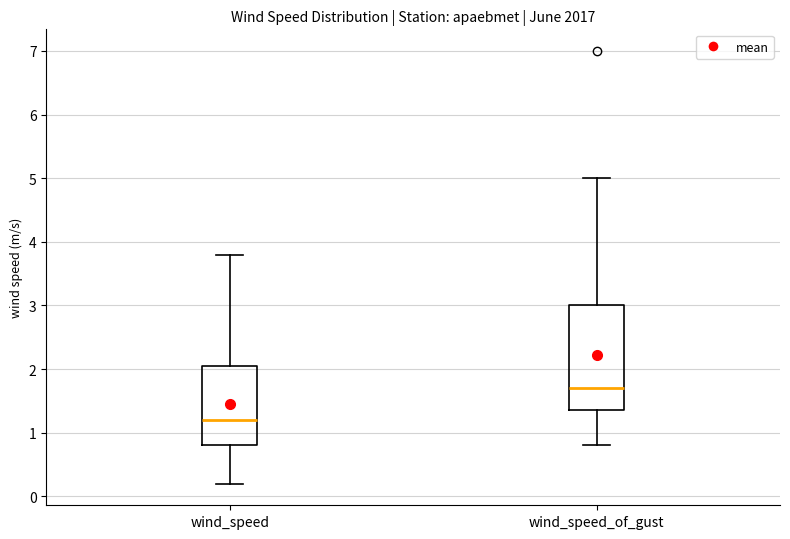

Where is the lower edge of the box for wind_speed on the y-axis? The values are not printed on the chart, so give them approximately, as read against the axis.

0.8